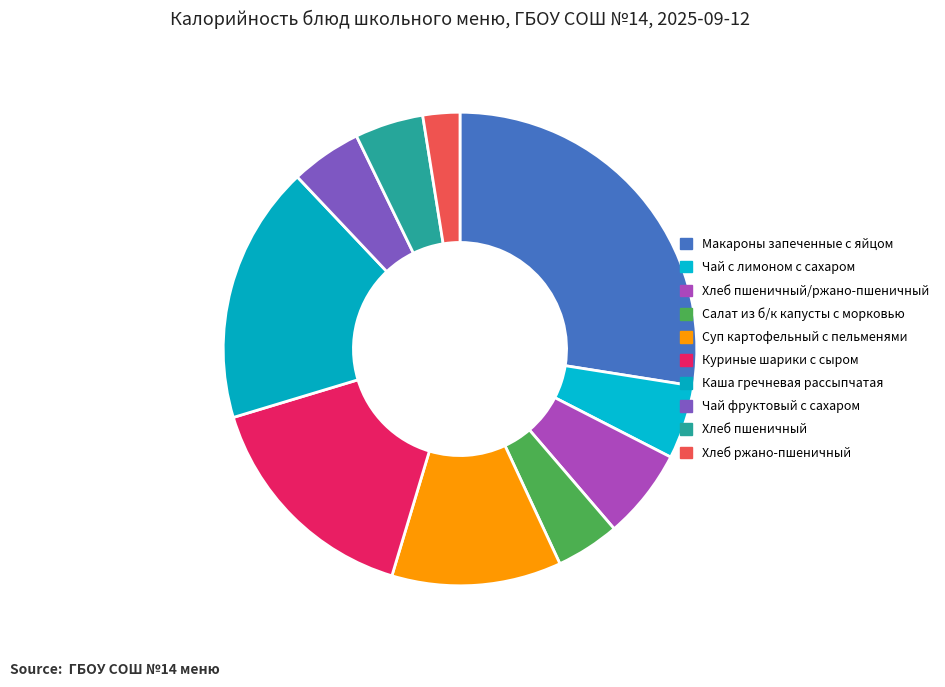

To the nearest percent, what is the difference between the largest and smallest slice percentages?

25%